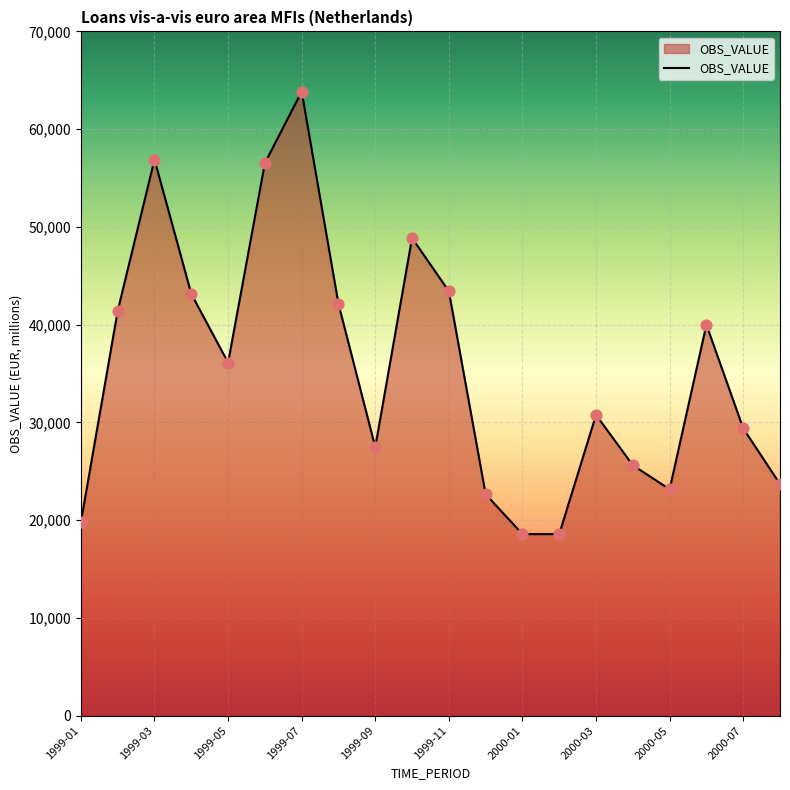

What is the difference between the maximum and minimum values?

45284